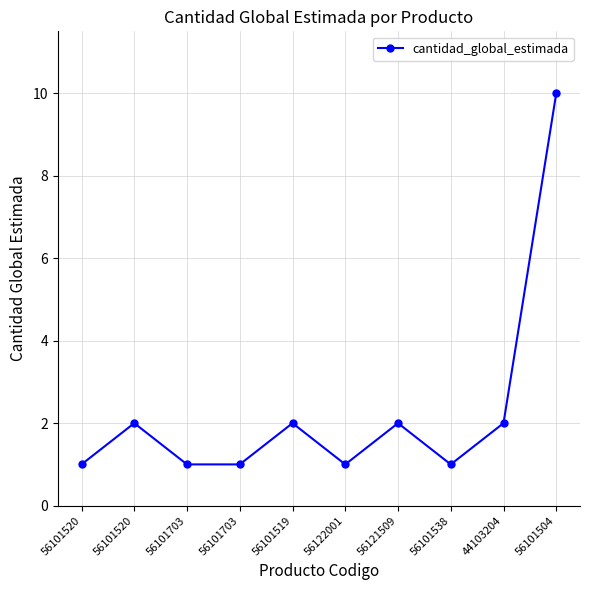

List the labels in order of value, largest first.

56101504, 56101520, 56101519, 56121509, 44103204, 56101520, 56101703, 56101703, 56122001, 56101538